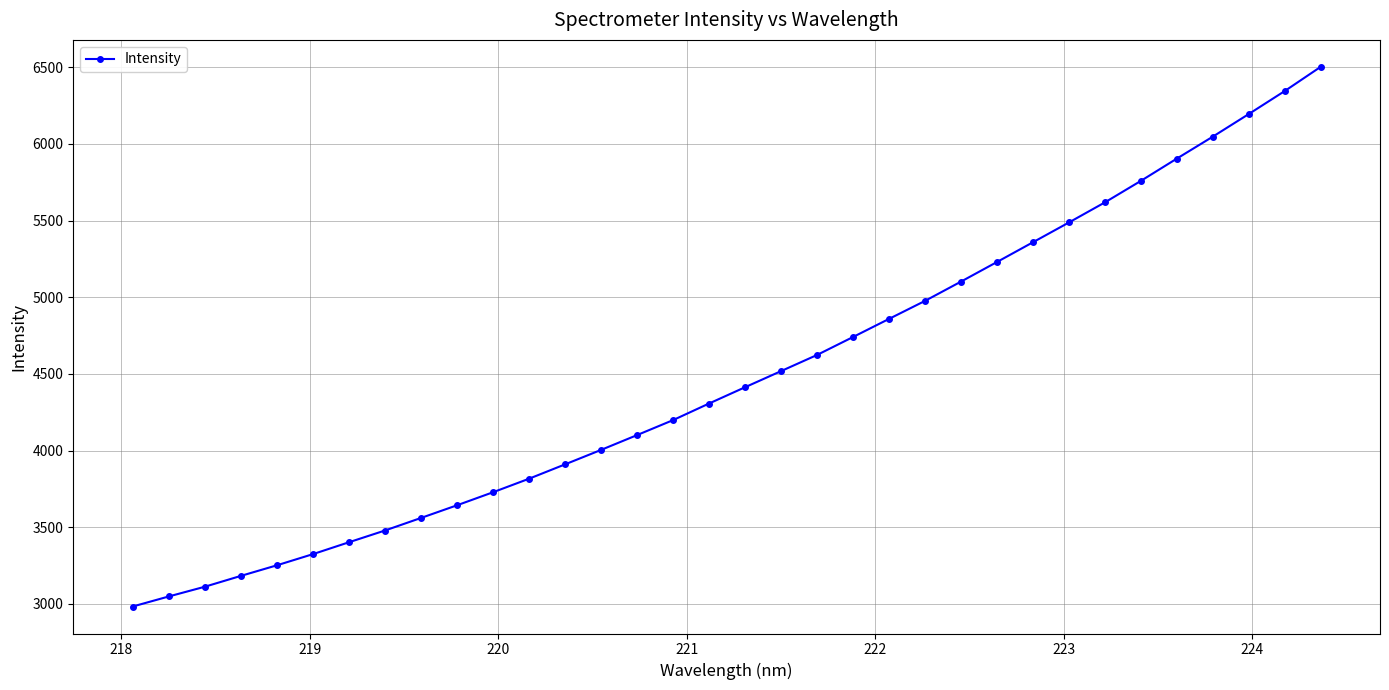

Does the chart display data point markers on the line(s)?

Yes